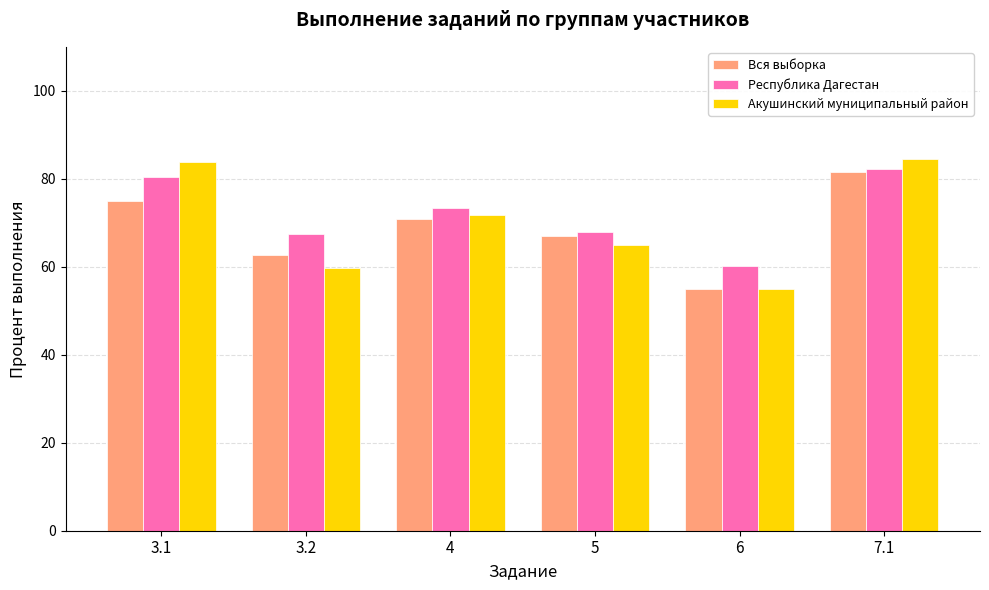

At which label does Акушинский муниципальный район reach its minimum?

6